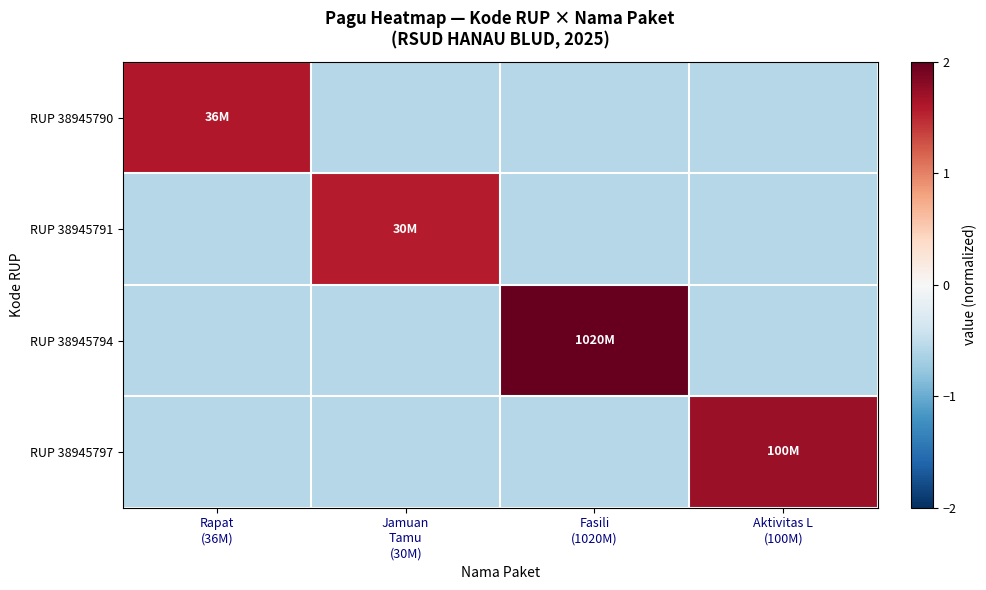

Reading left to right, list all the values displayed in this chart.

RUP 38945790: Rapat
(36M)=1.6	Jamuan
Tamu
(30M)=-0.6	Fasili
(1020M)=-0.6	Aktivitas L
(100M)=-0.6
RUP 38945791: Rapat
(36M)=-0.6	Jamuan
Tamu
(30M)=1.6	Fasili
(1020M)=-0.6	Aktivitas L
(100M)=-0.6
RUP 38945794: Rapat
(36M)=-0.6	Jamuan
Tamu
(30M)=-0.6	Fasili
(1020M)=2.0	Aktivitas L
(100M)=-0.6
RUP 38945797: Rapat
(36M)=-0.6	Jamuan
Tamu
(30M)=-0.6	Fasili
(1020M)=-0.6	Aktivitas L
(100M)=1.7